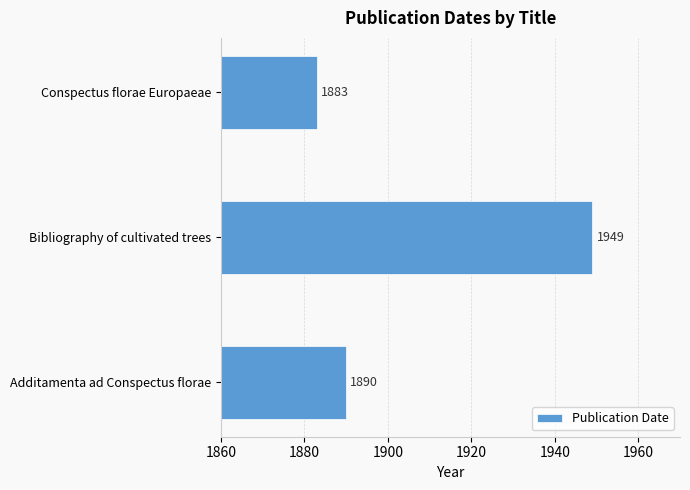

What is the change in value from Bibliography of cultivated trees to Conspectus florae Europaeae?

-66